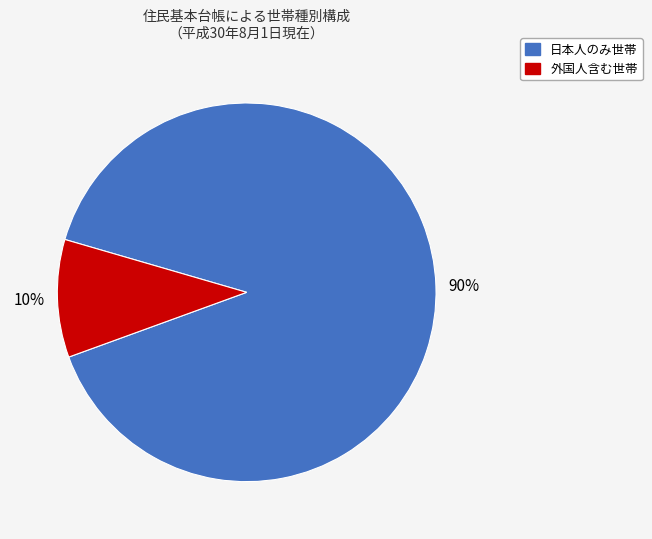

Is there any slice that represents more than half of the pie?

Yes